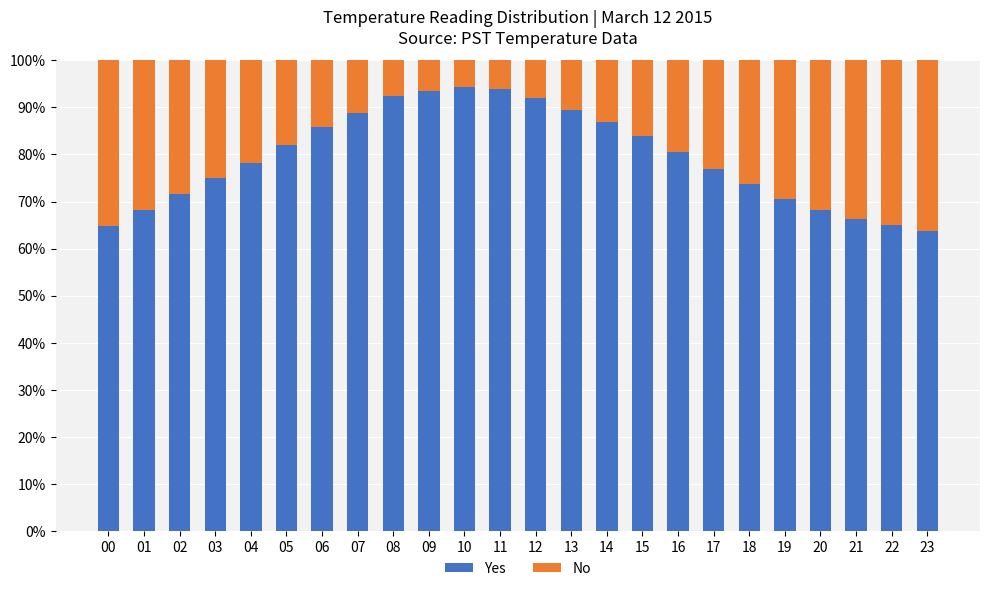

What is the total value across all series at 06?

100.0